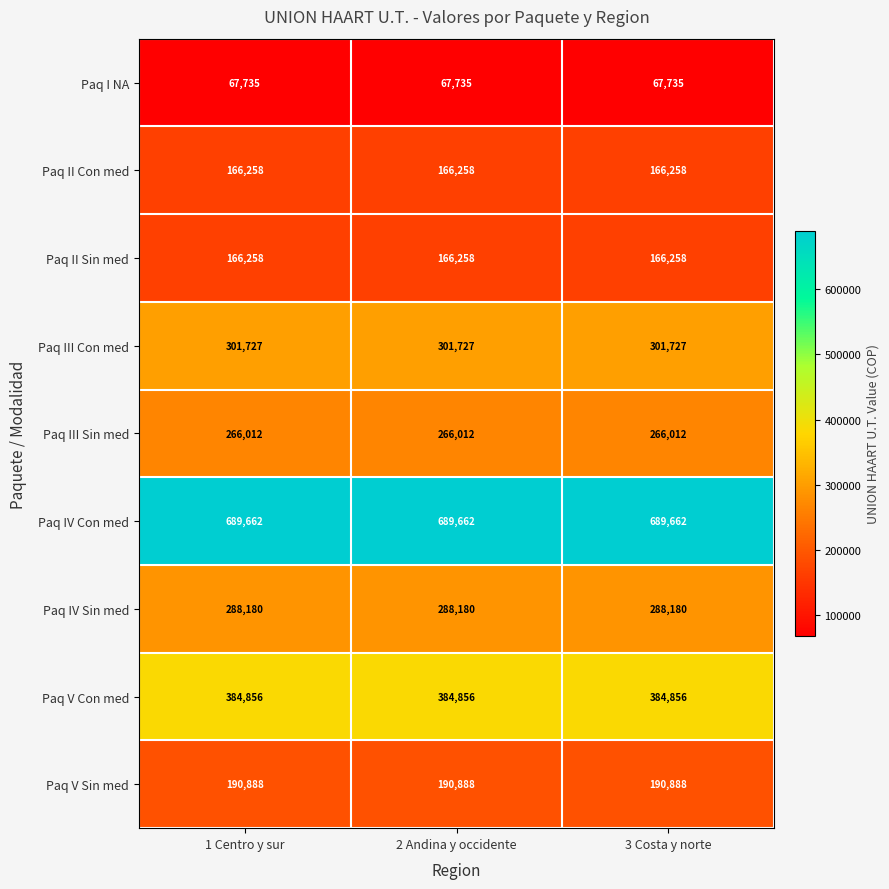

What value does the Paq III Con med series have at 2 Andina y occidente?

301727